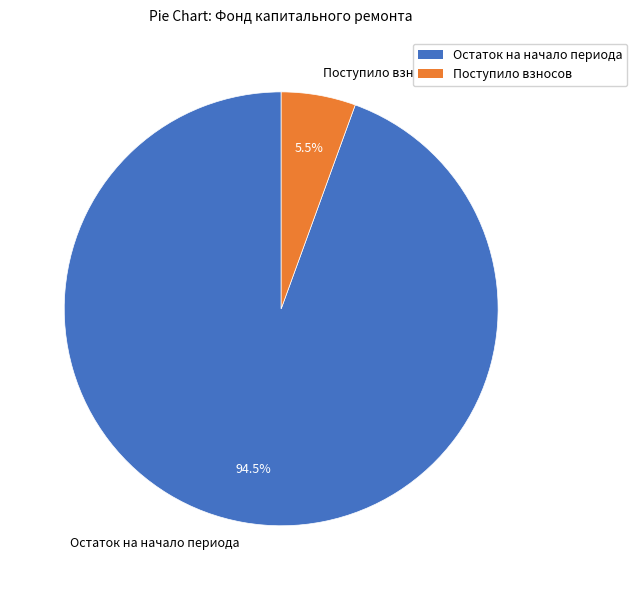

Which has a higher value, Поступило взносов or Остаток на начало периода?

Остаток на начало периода